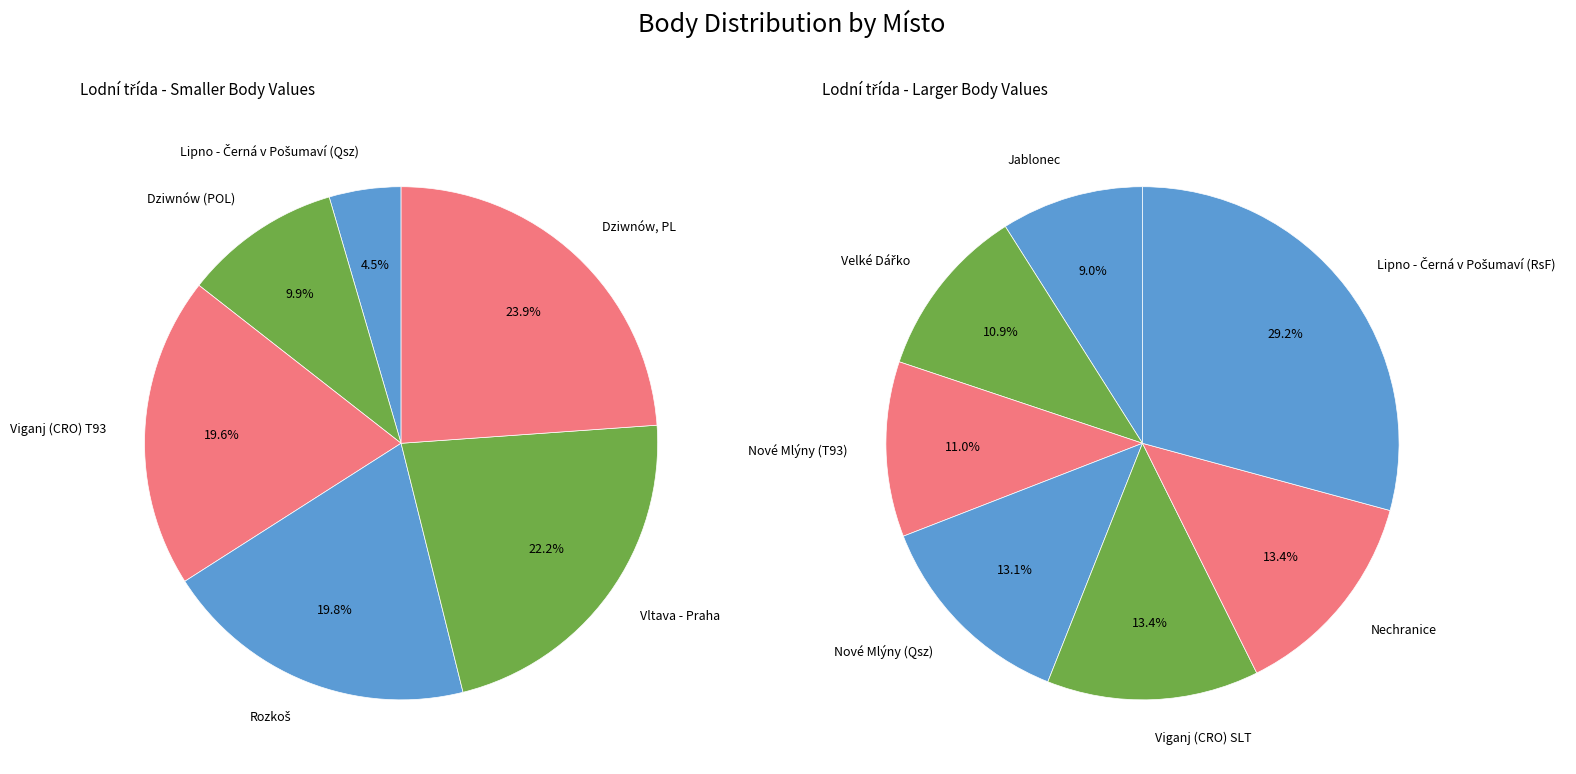

The Viganj (CRO) T93 slice represents 1% of the pie. True or false?

False